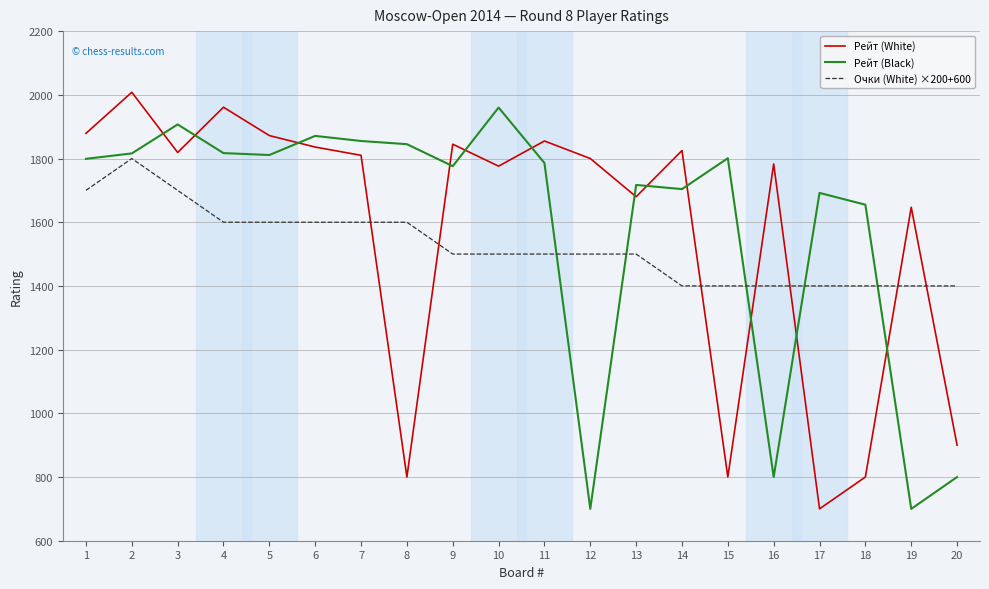

What is the total value across all series at 16?

3983